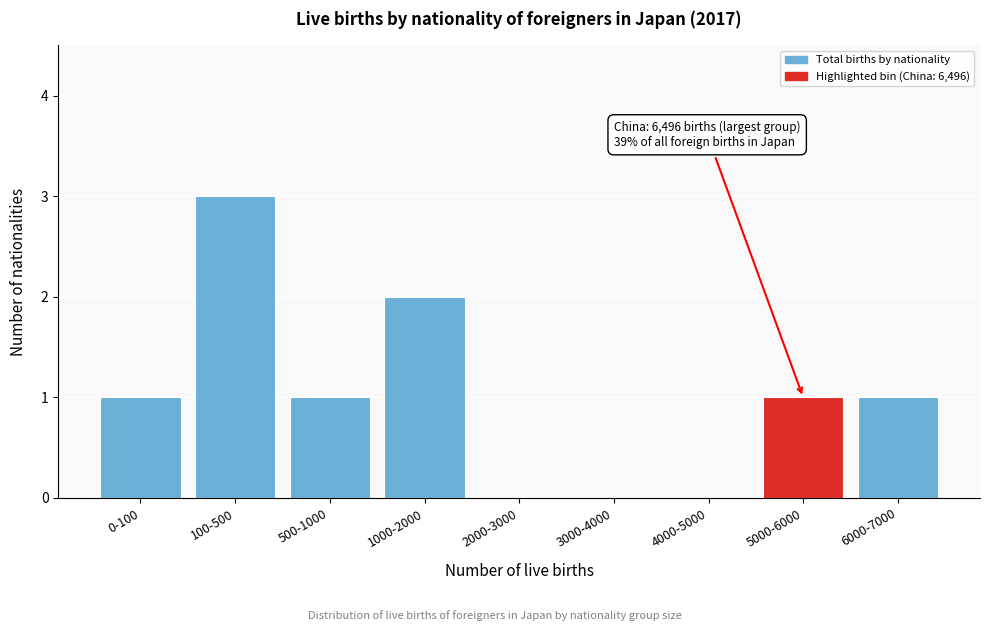

Reading left to right, list all the values displayed in this chart.

0-100=1	100-500=3	500-1000=1	1000-2000=2	2000-3000=0	3000-4000=0	4000-5000=0	5000-6000=1	6000-7000=1